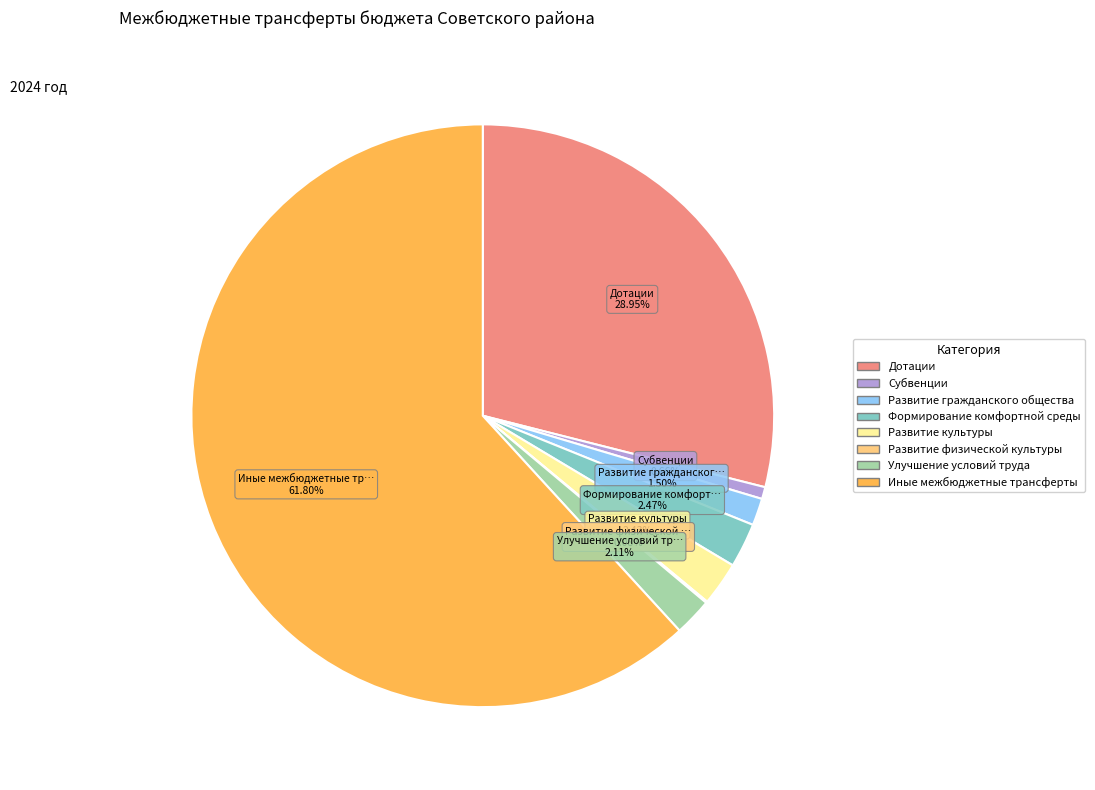

Does any single category account for the majority?

Yes